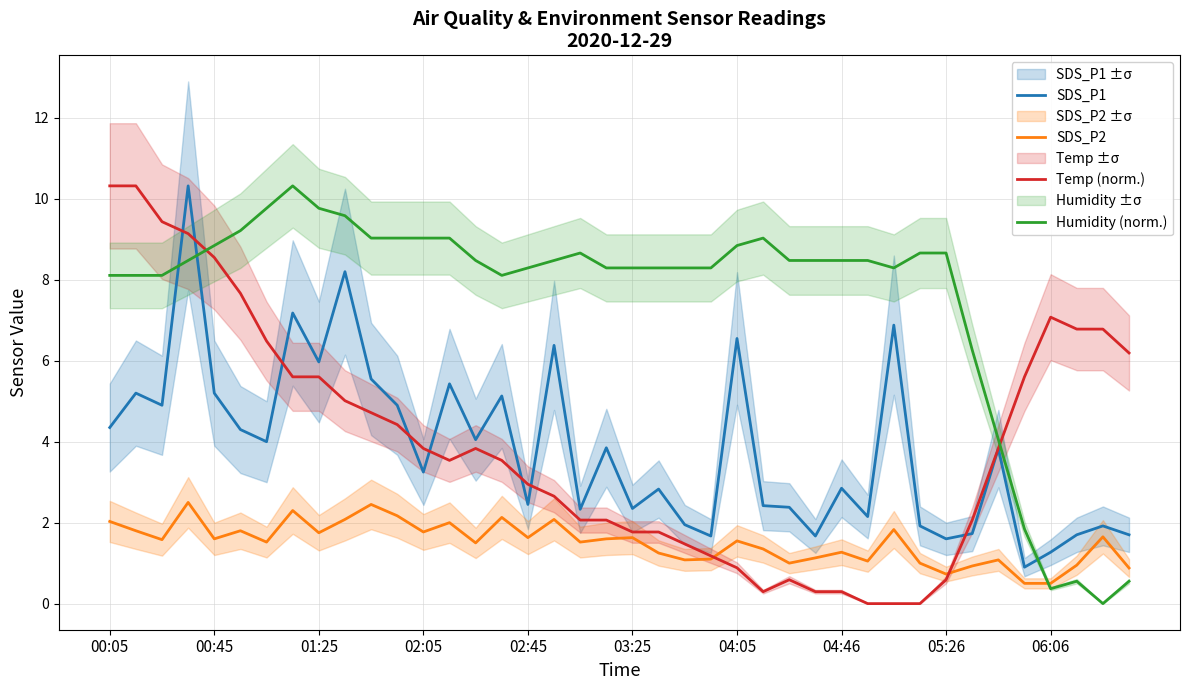

What are all the series names shown in the legend?

SDS_P1, SDS_P2, Temp (norm.), Humidity (norm.)